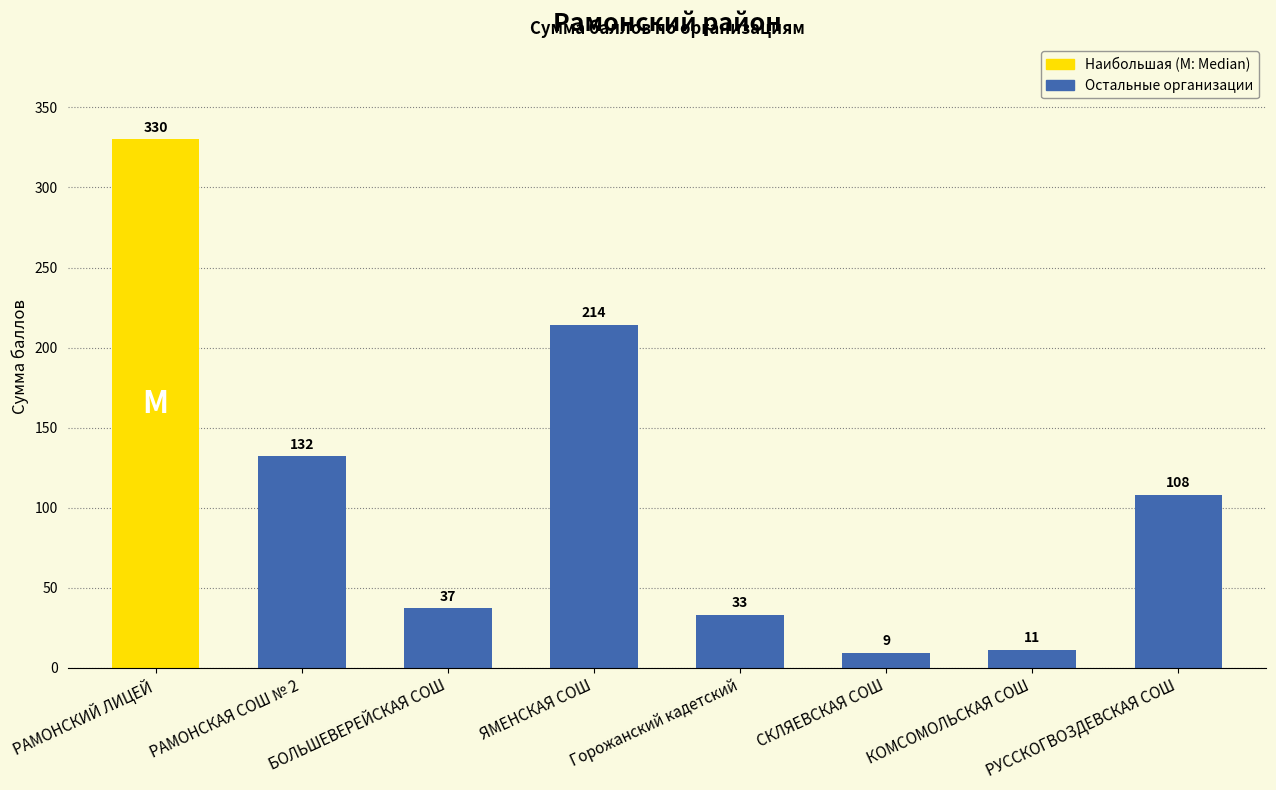

What is the sum of the values at КОМСОМОЛЬСКАЯ СОШ and РАМОНСКИЙ ЛИЦЕЙ?

341